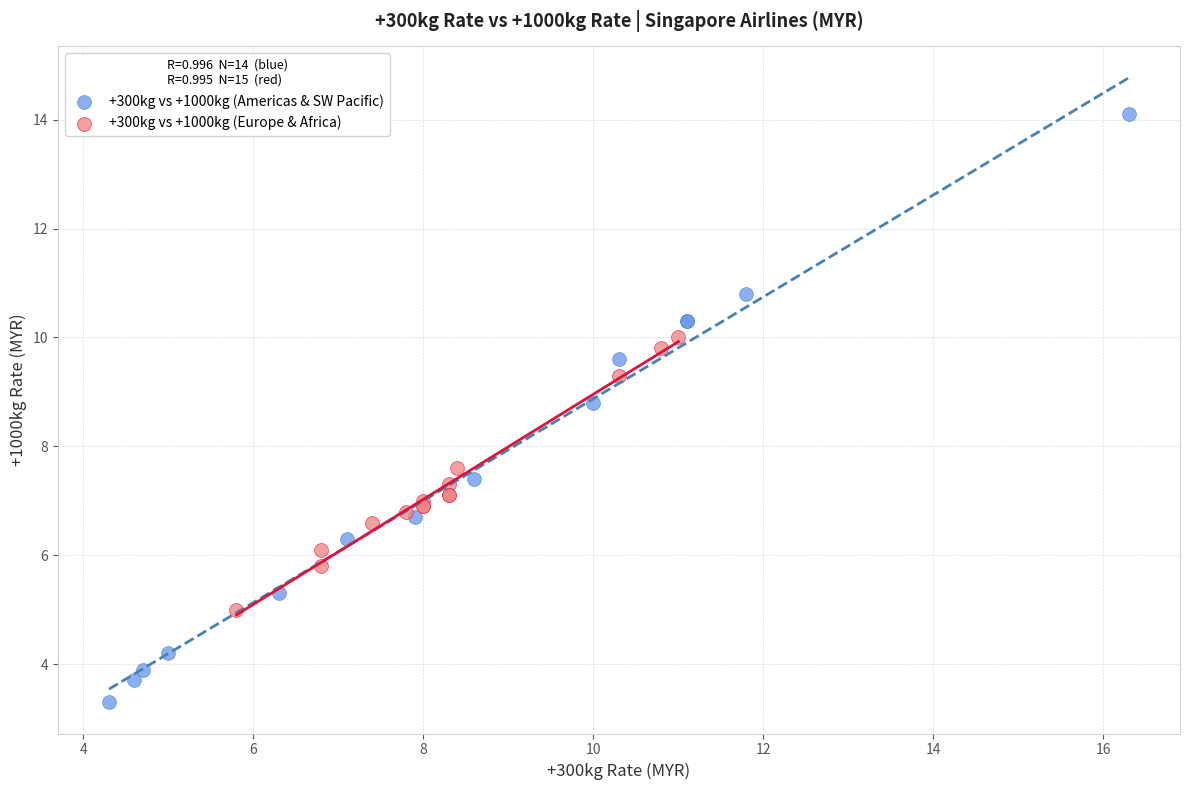

Which series reaches the maximum Y coordinate?

+300kg vs +1000kg (Americas & SW Pacific)